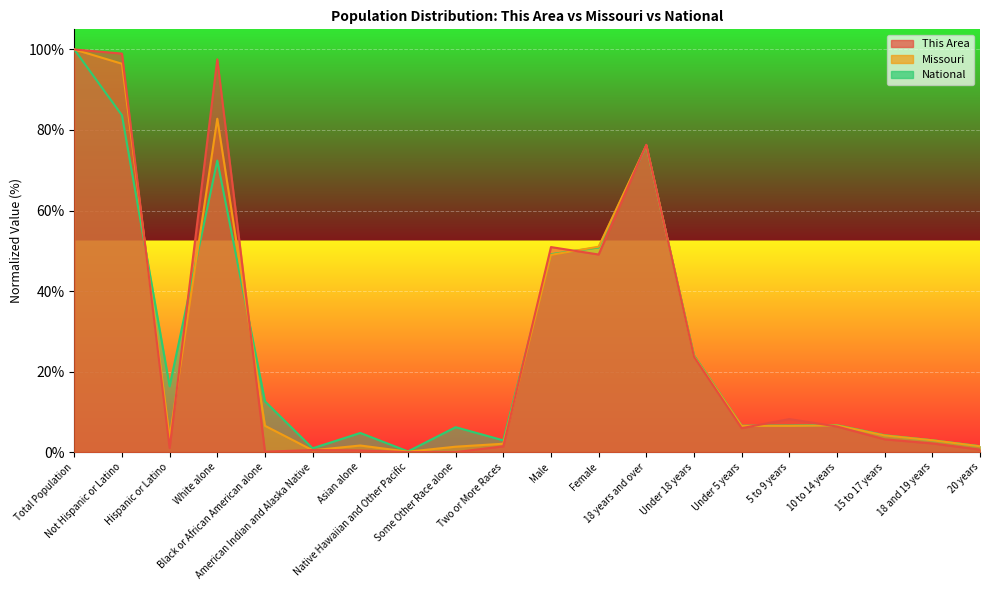

The This Area series shows 1.4 at Two or More Races. True or false?

True